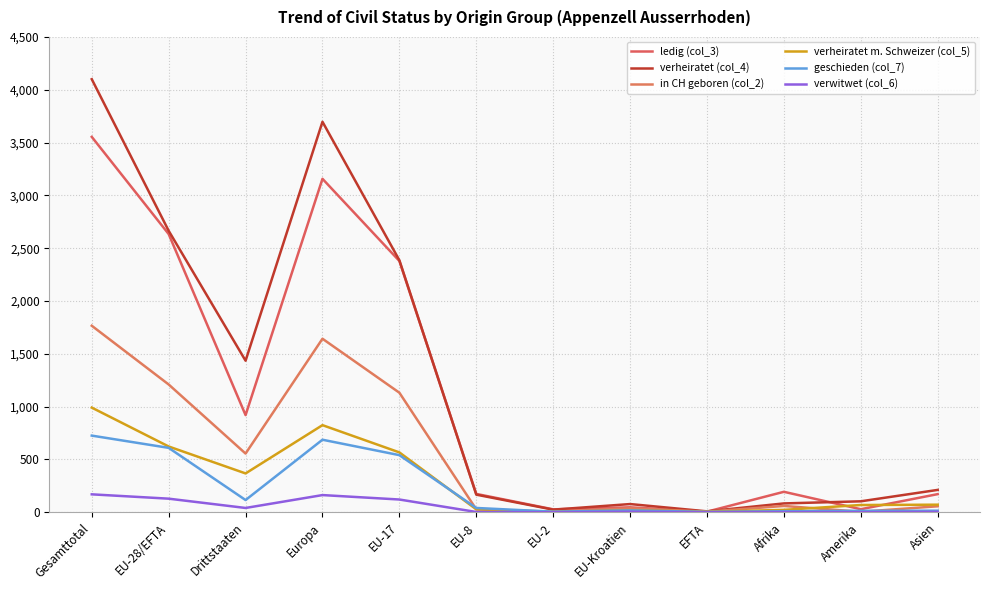

What are all the series names shown in the legend?

ledig (col_3), verheiratet (col_4), in CH geboren (col_2), verheiratet m. Schweizer (col_5), geschieden (col_7), verwitwet (col_6)